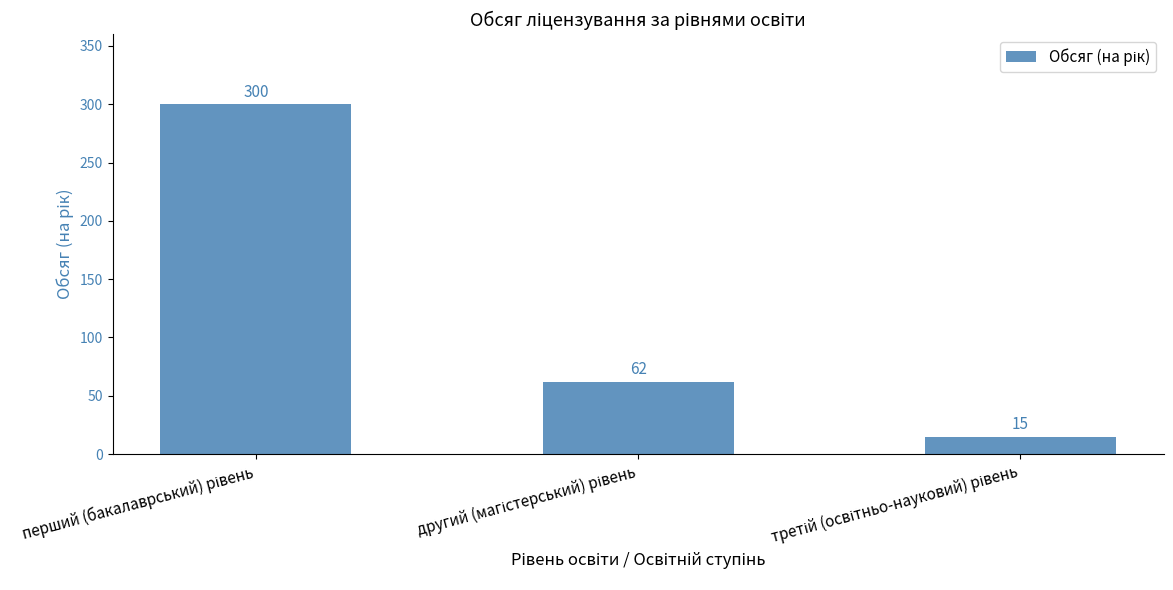

How many series are shown in this chart?

1